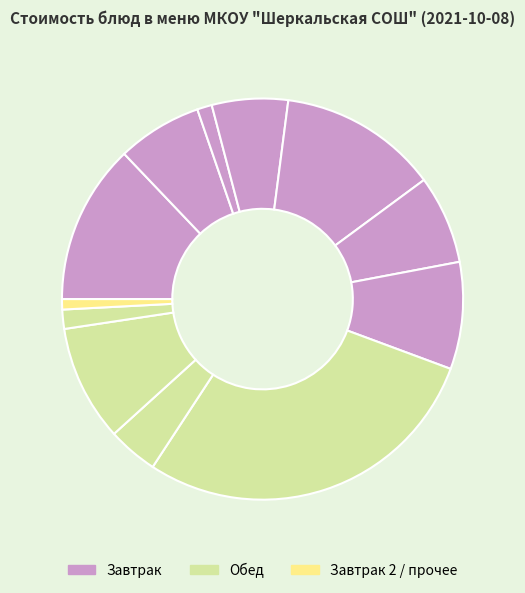

What is the smallest slice in the pie chart?

Хлеб ржаной